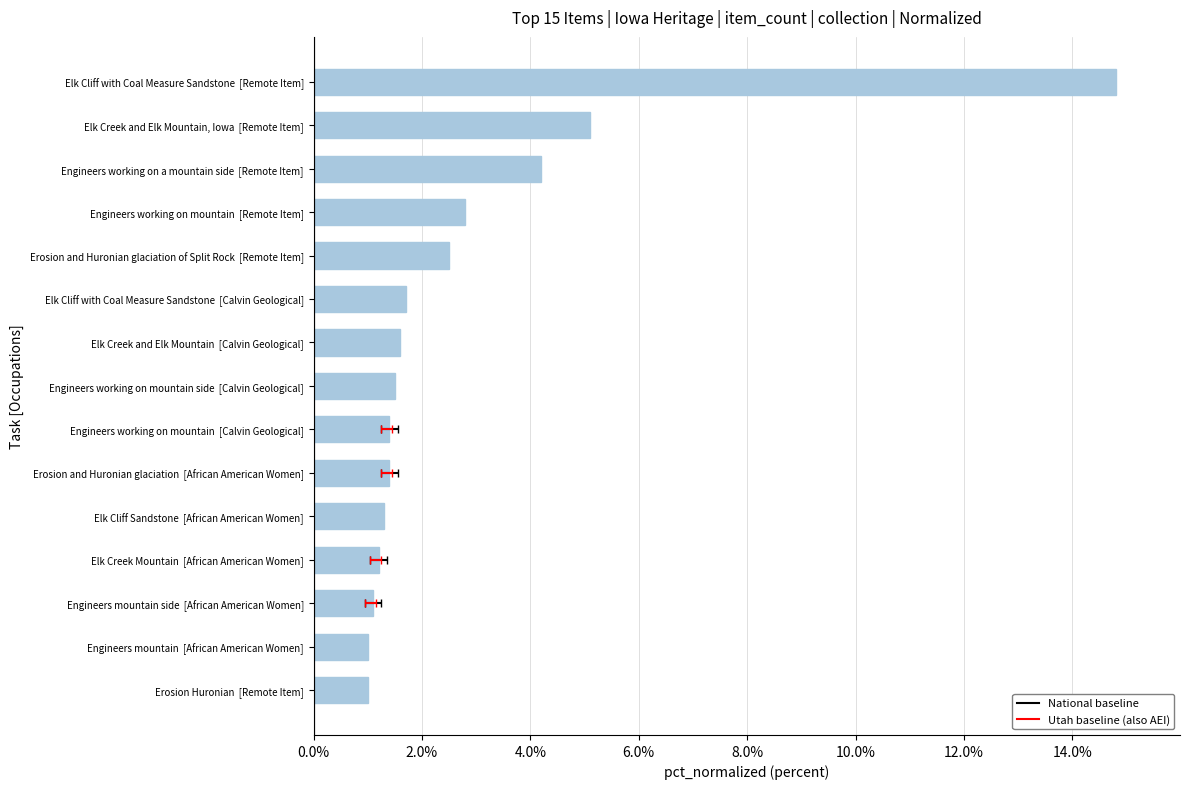

Is it true that the value at Engineers working on mountain [Calvin Geological] is 1.4?

True